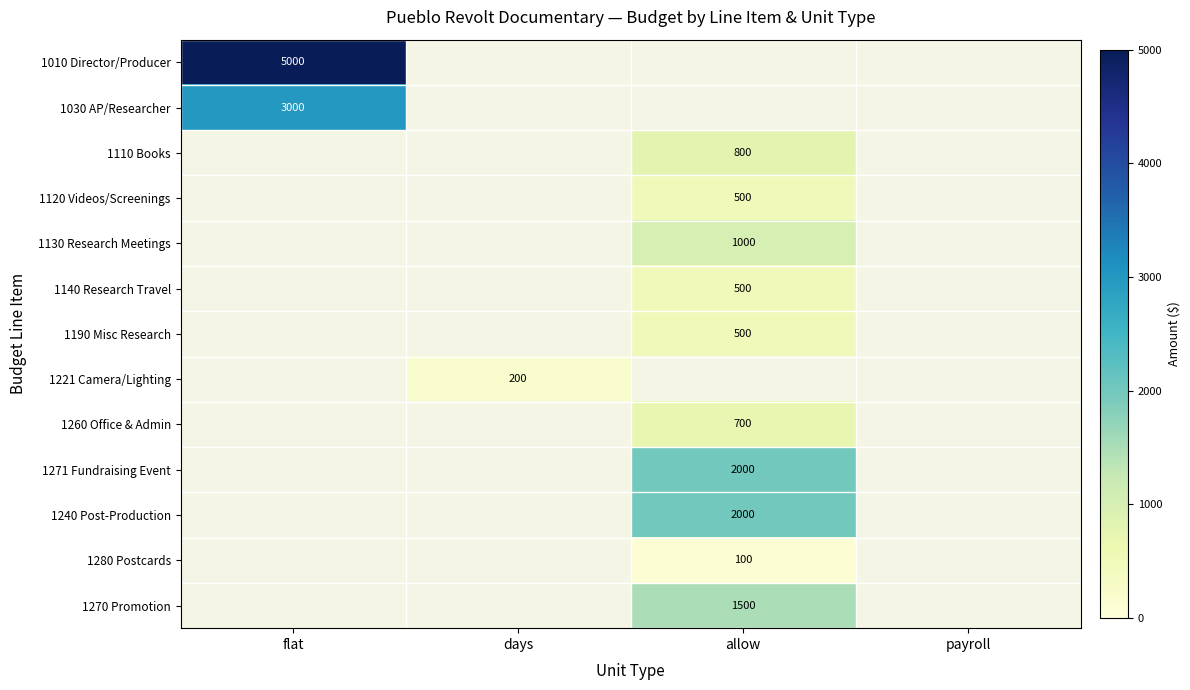

Between days and flat, which is larger?

flat